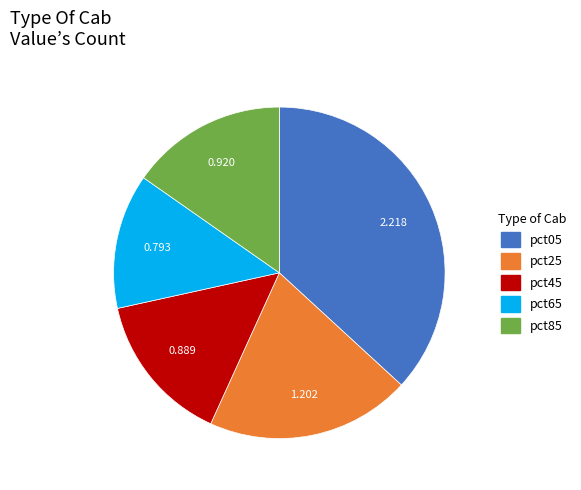

Which category has the biggest portion of the pie?

pct05